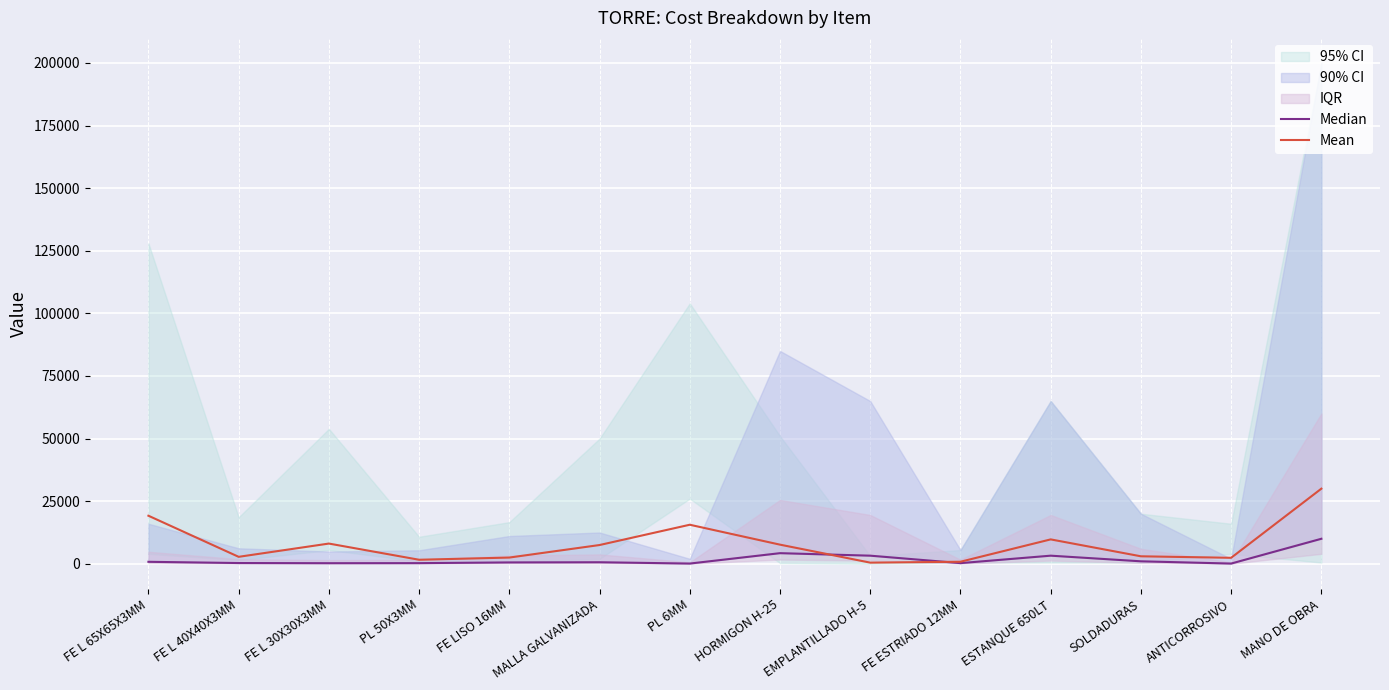

Between which two adjacent categories do Median and Mean first intersect?

HORMIGON H-25 and EMPLANTILLADO H-5